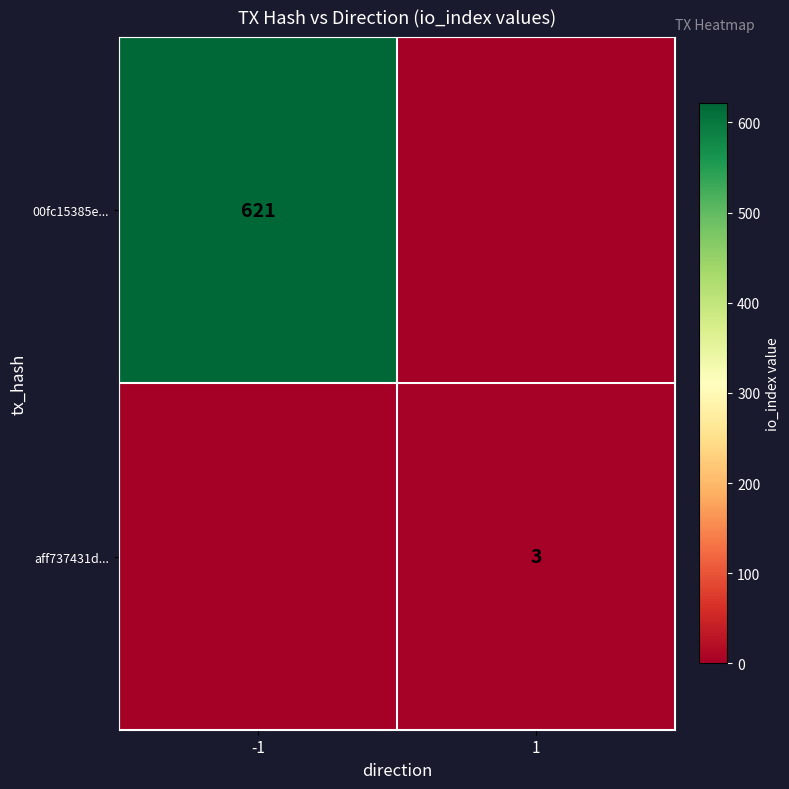

True or false: 00fc15385e... has a value of 1105 at -1.

False